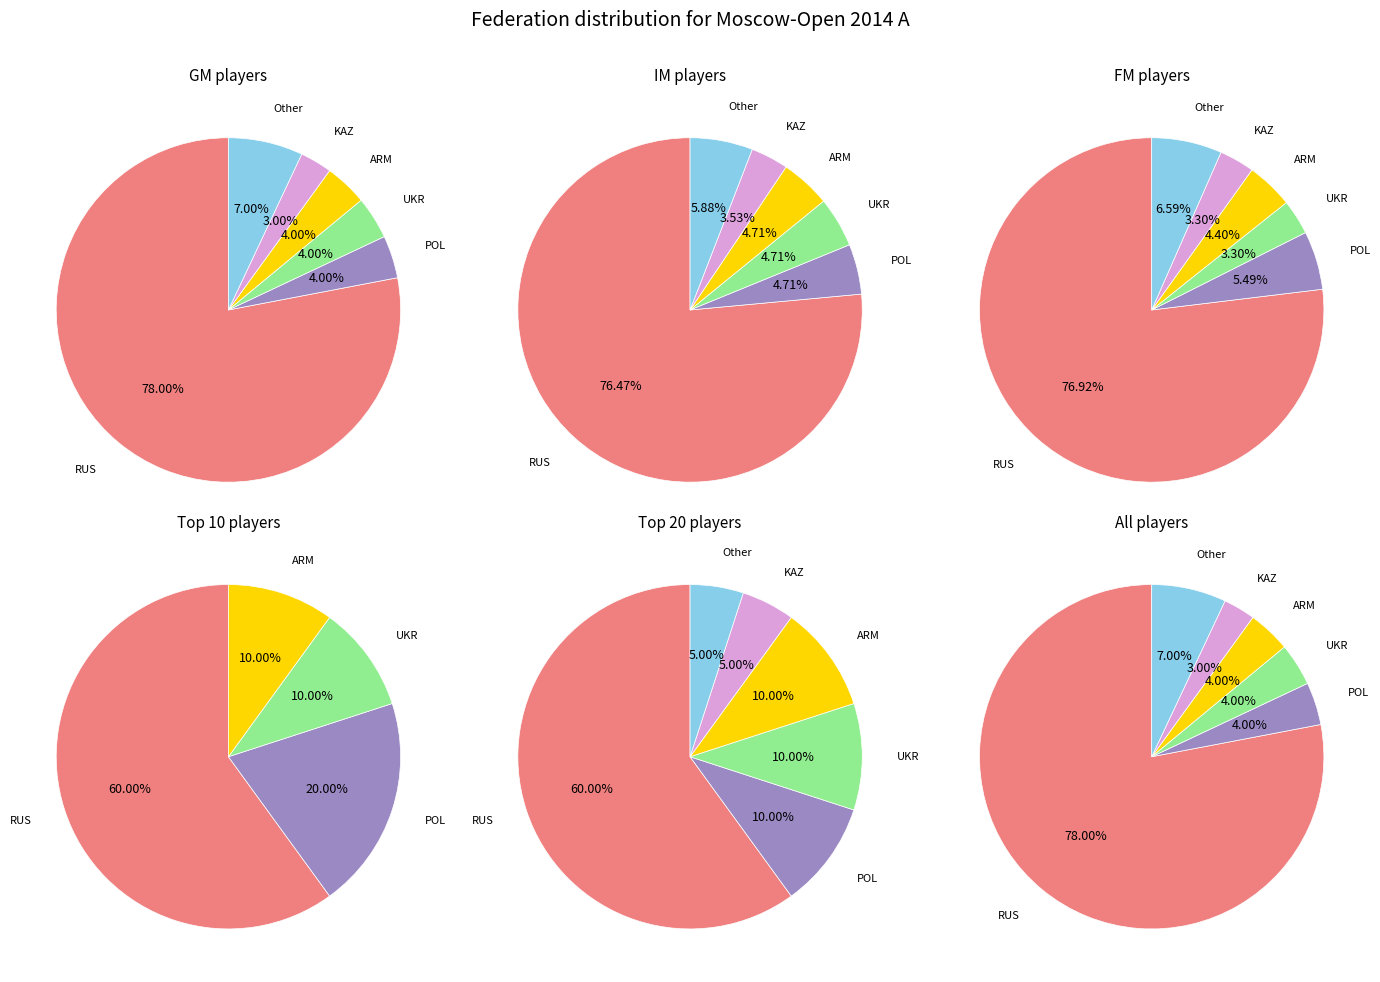

Count the number of slices in the pie.

6